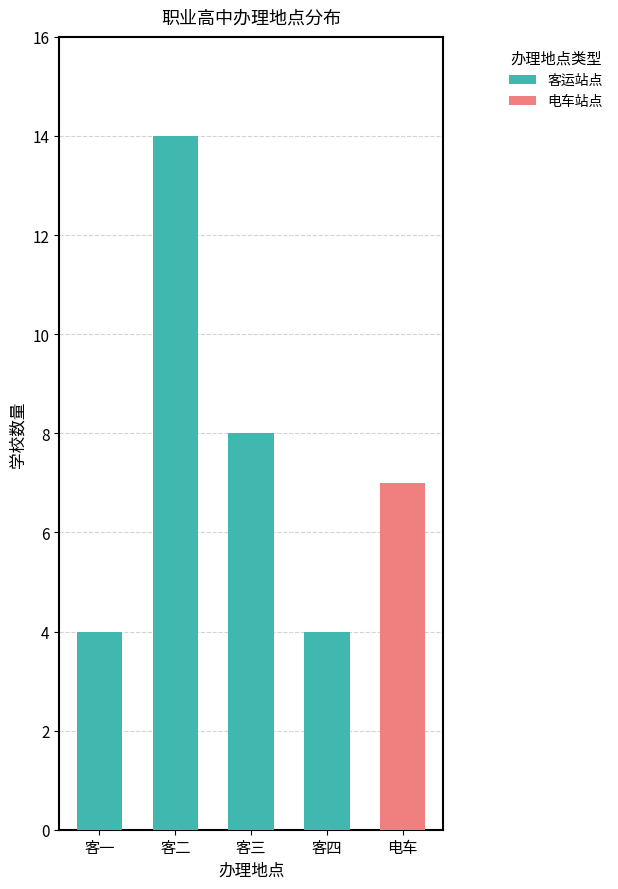

What is the difference between the maximum and minimum values?

10